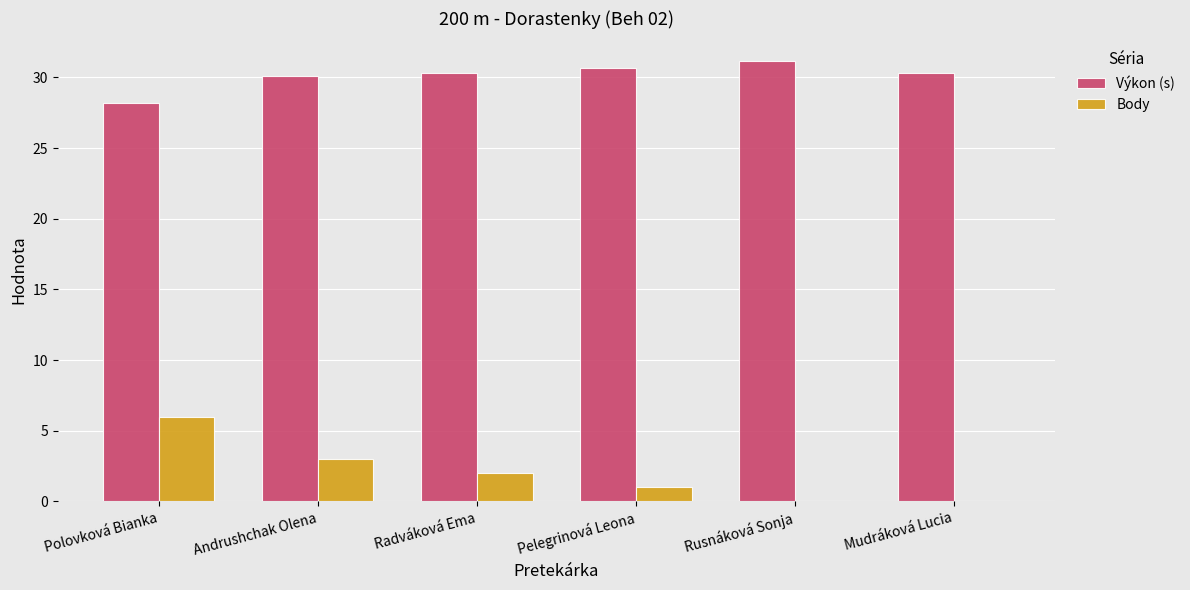

How many Body values are between 0 and 3?

5